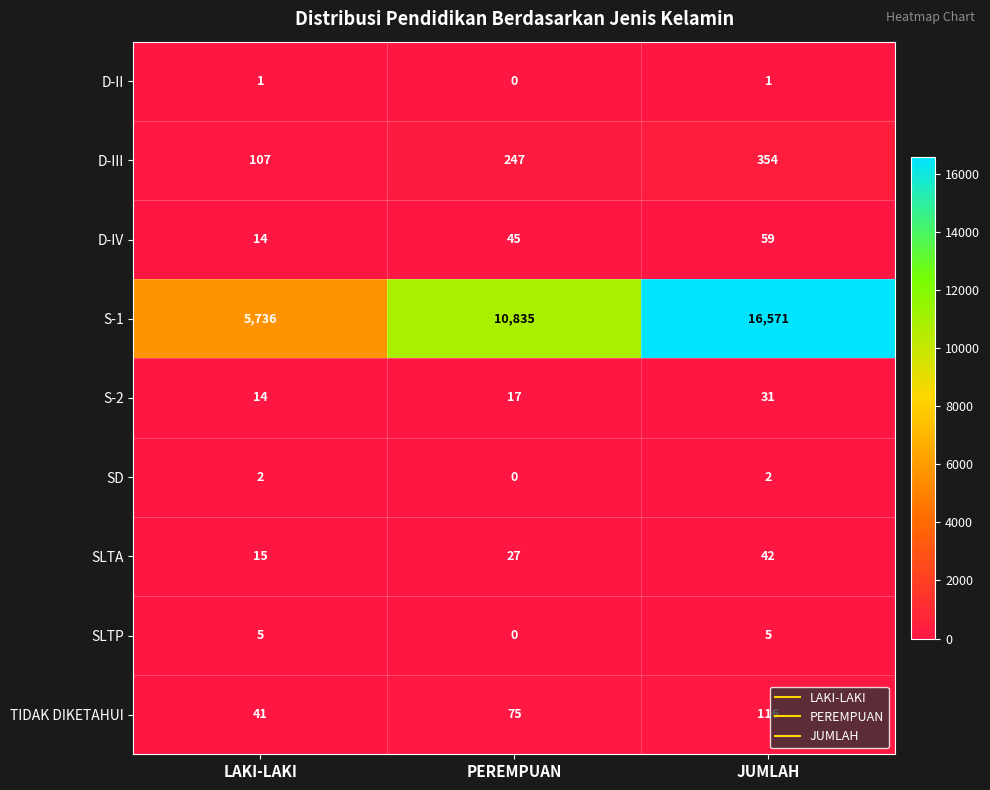

At which category is the sum across all series the highest?

JUMLAH